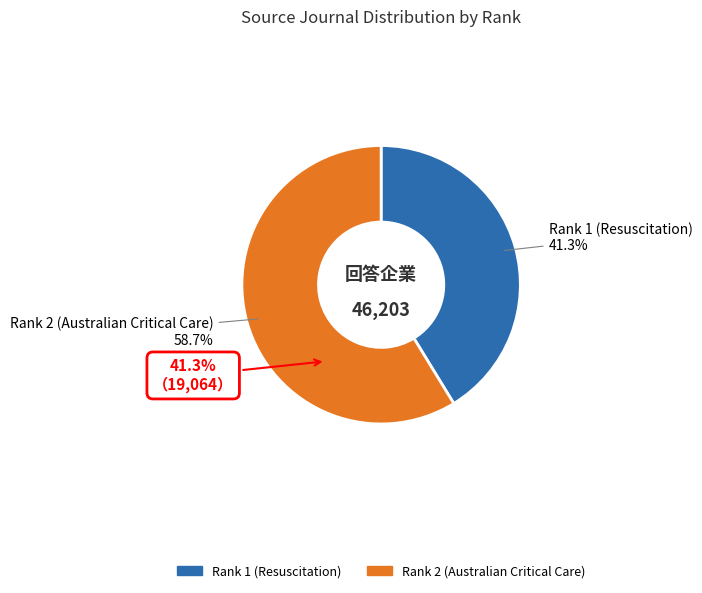

Which slice is the smallest?

Rank 1 (Resuscitation)